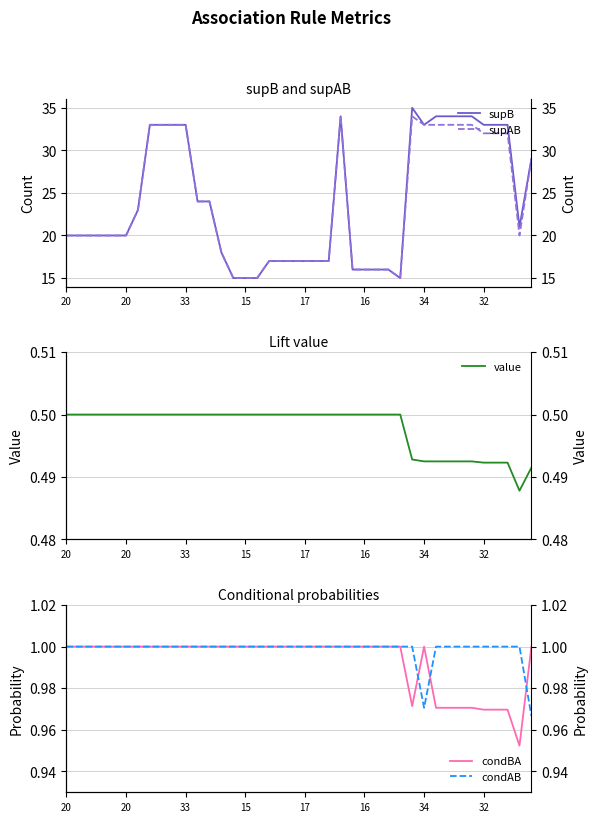

List the series in order of their peak value, lowest first.

value, condBA, condAB, supAB, supB